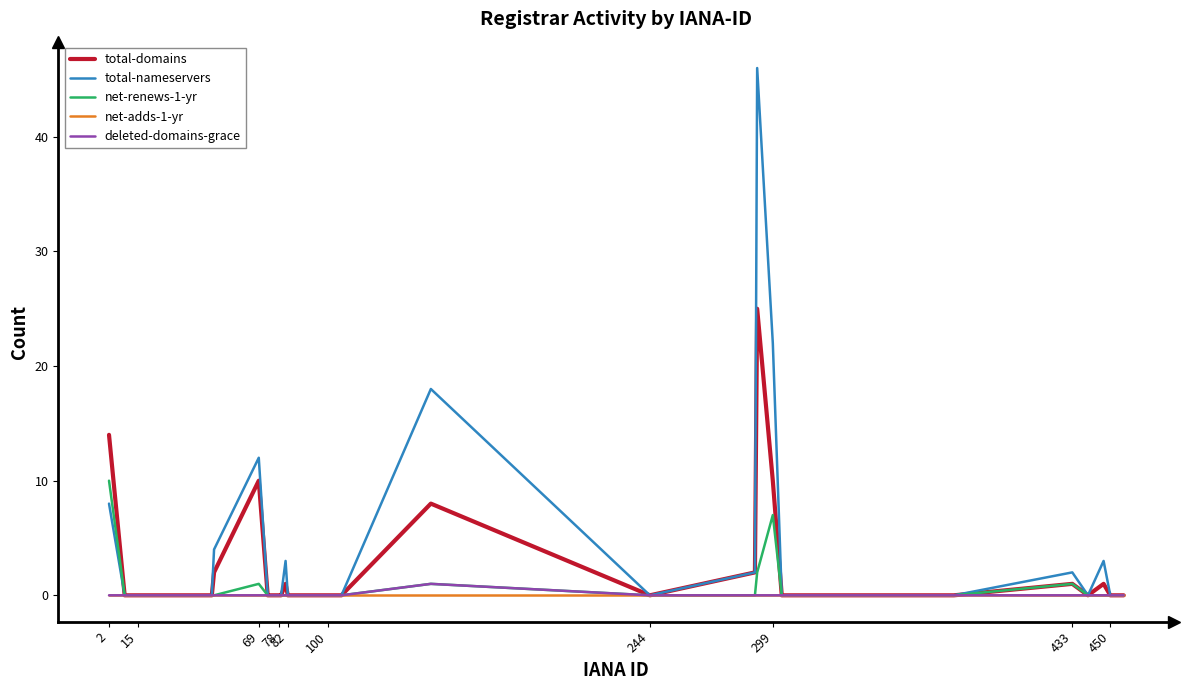

Which series has the widest spread of values?

total-nameservers